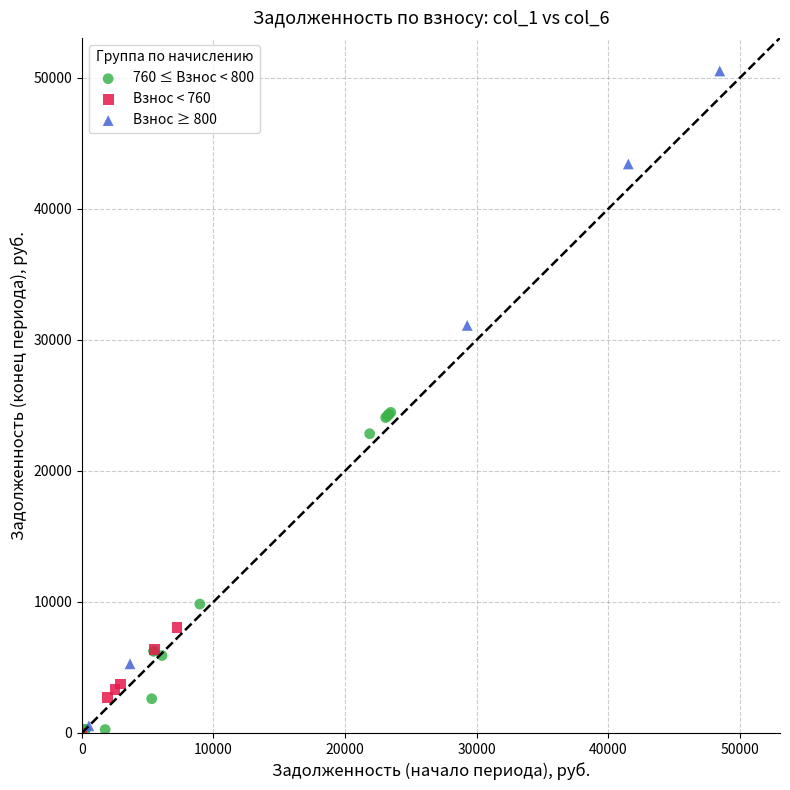

Which series has the widest spread of Y values?

Взнос ≥ 800